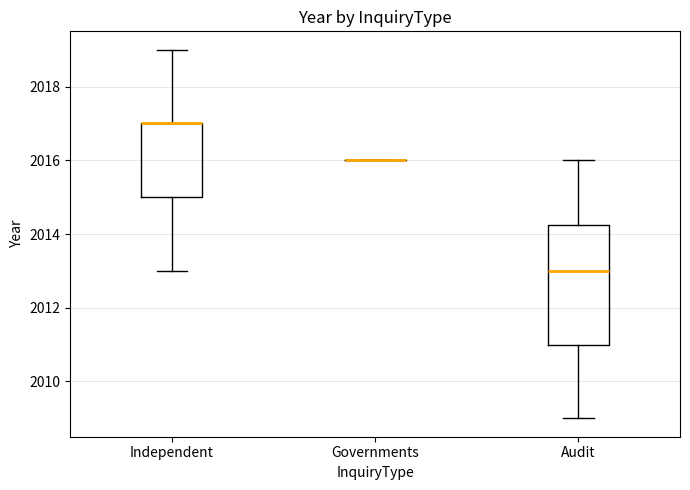

Reading left to right, transcribe this box plot: for each box, give where its median line is, the range the box spans, and where its two whiskers end, as read against the y-axis. The values are not printed on the chart, so give them approximately, as read against the axis.

Independent: median 2017.0 (drawn on the box's upper edge), box 2015.0 to 2017.0, whiskers 2013.0 to 2019.0
Governments: box collapsed to a line at 2016.0, whiskers 2016.0 to 2016.0
Audit: median 2013.0, box 2011.0 to 2014.2, whiskers 2009.0 to 2016.0